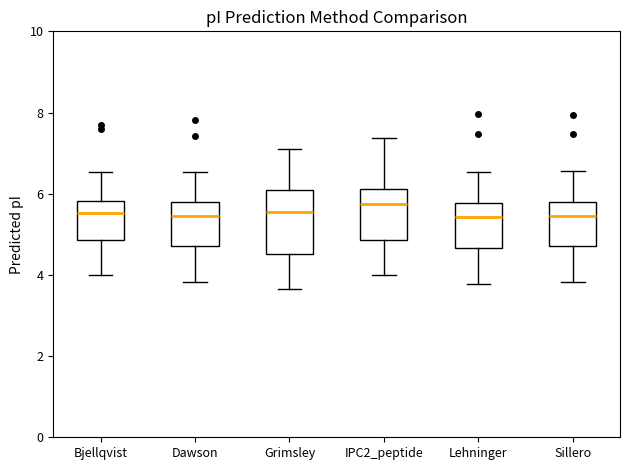

Reading left to right, read every box against the y-axis: the position of its median line, the range the box covers, and the ends of its whiskers. The values are not printed on the chart, so give them approximately, as read against the axis.

Bjellqvist: median 5.6, box 4.8 to 5.8, whiskers 4.0 to 6.6
Dawson: median 5.4, box 4.8 to 5.8, whiskers 3.8 to 6.6
Grimsley: median 5.6, box 4.6 to 6.2, whiskers 3.6 to 7.2
IPC2_peptide: median 5.8, box 4.8 to 6.2, whiskers 4.0 to 7.4
Lehninger: median 5.4, box 4.6 to 5.8, whiskers 3.8 to 6.6
Sillero: median 5.4, box 4.8 to 5.8, whiskers 3.8 to 6.6